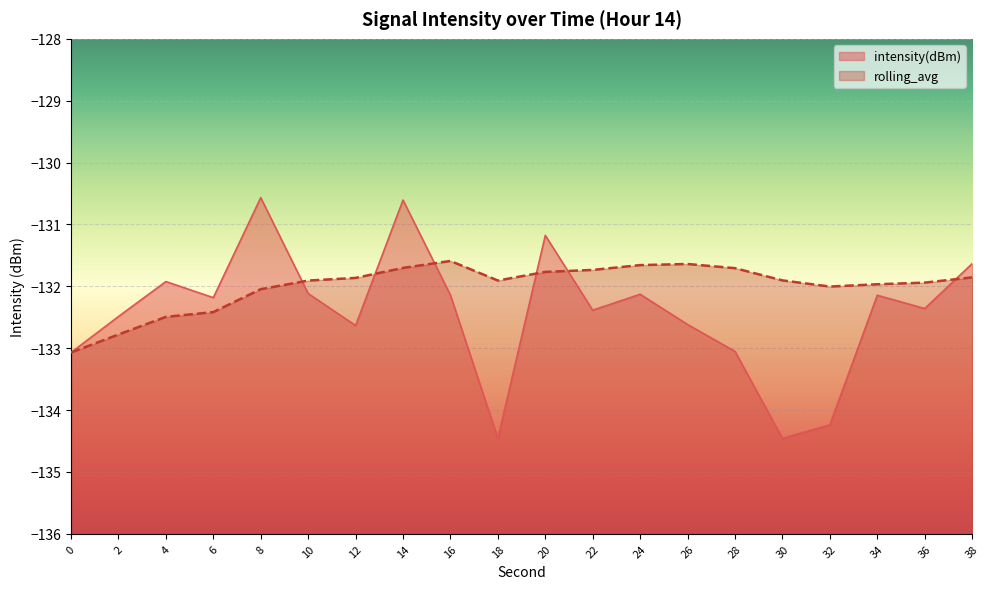

What is the value of the intensity(dBm) point at the 7th from the left?

-132.6